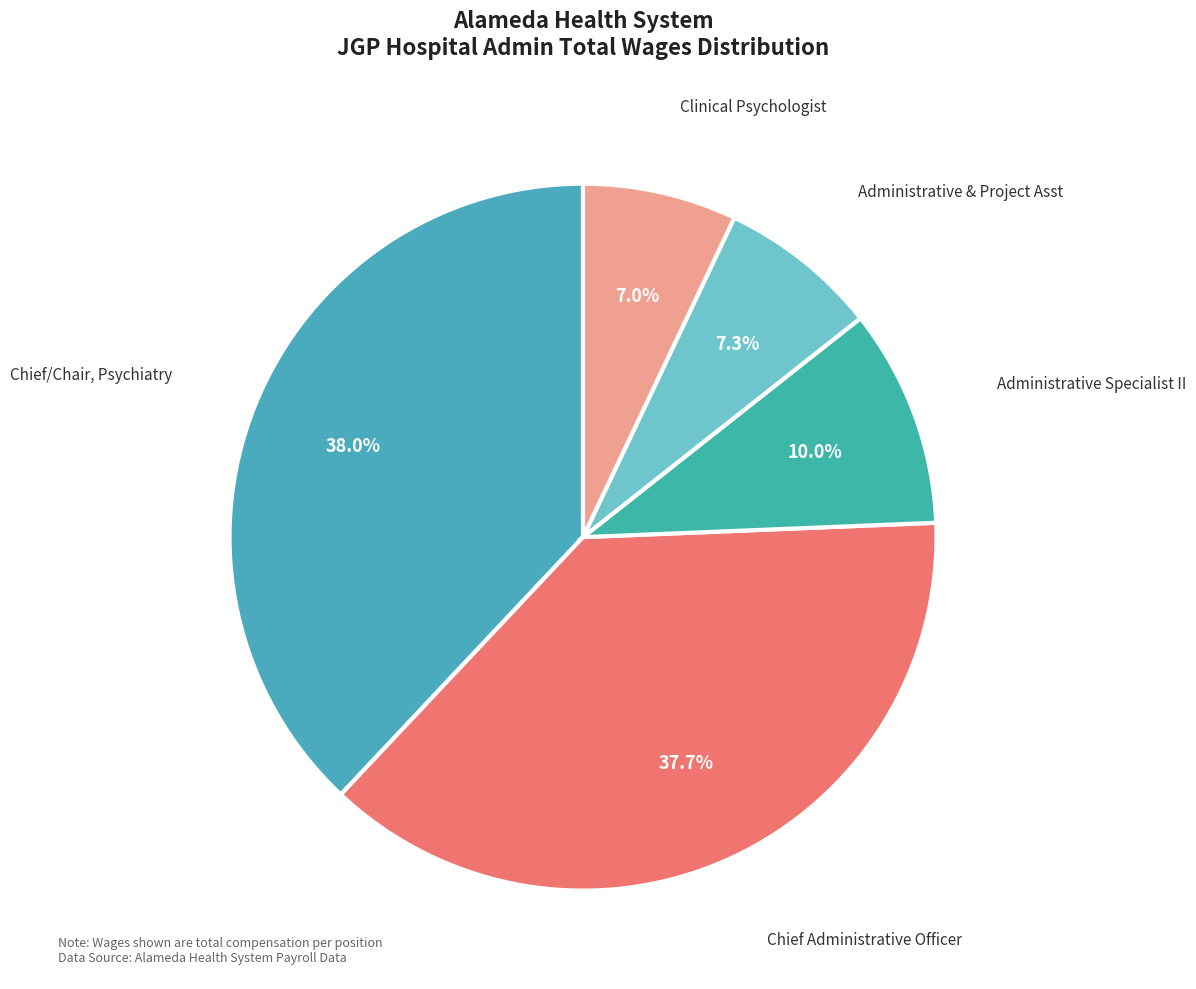

The Clinical Psychologist slice represents 7% of the pie. True or false?

True